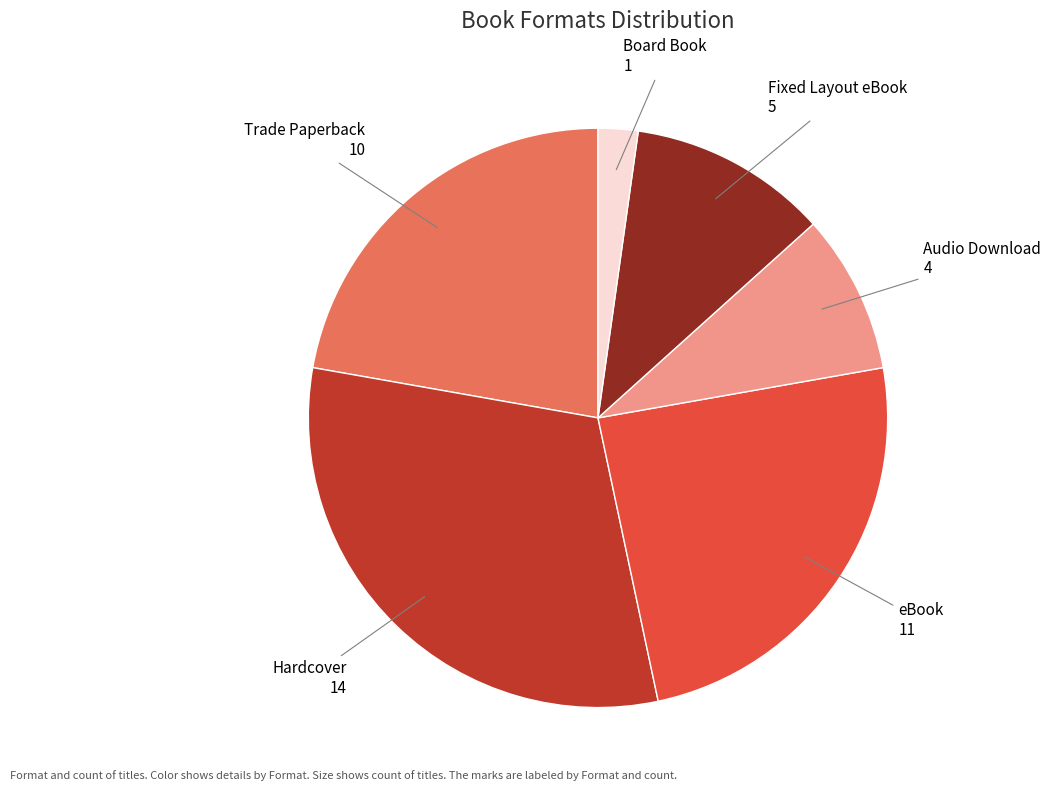

Is there any slice that represents more than half of the pie?

No